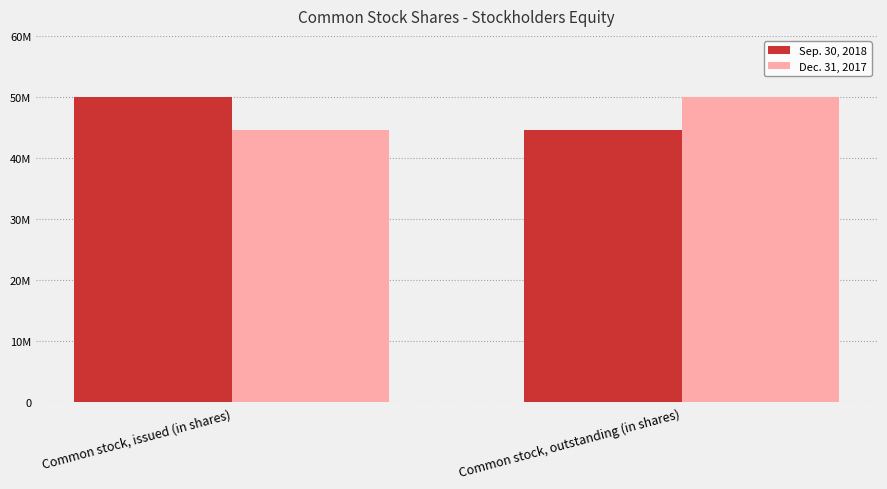

Rank the categories by Sep. 30, 2018 value from highest to lowest.

Common stock, issued (in shares), Common stock, outstanding (in shares)